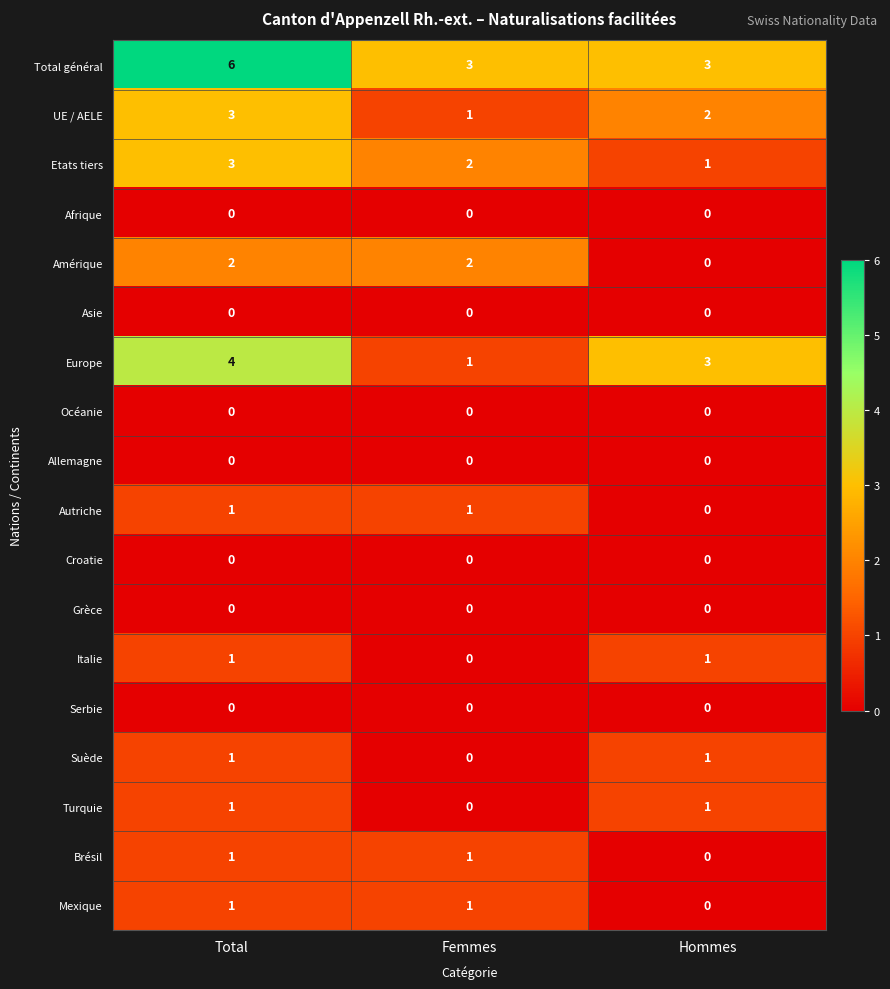

What is the sum of all Amérique values?

4